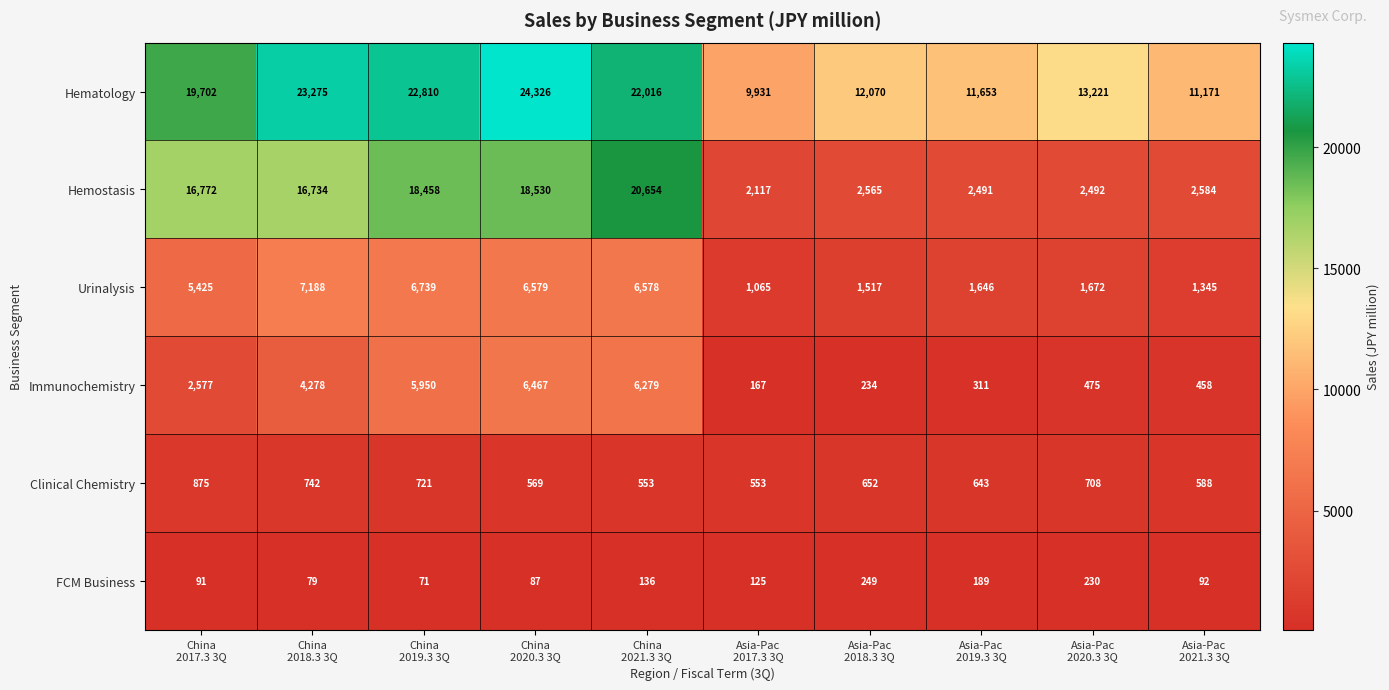

What is the minimum value shown in the chart?

71